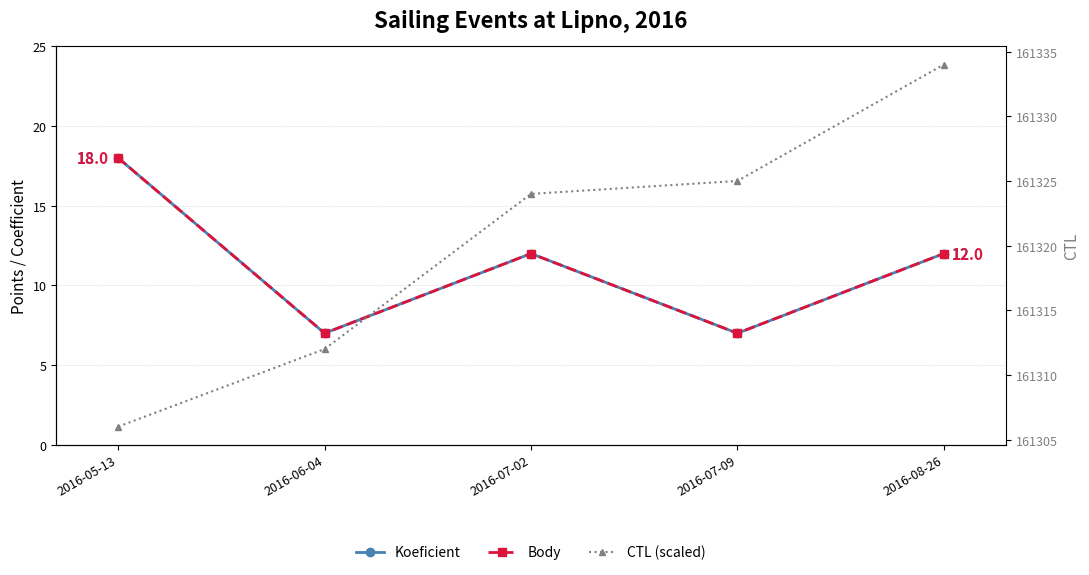

What is the total value across all series at 2016-07-09?

161339